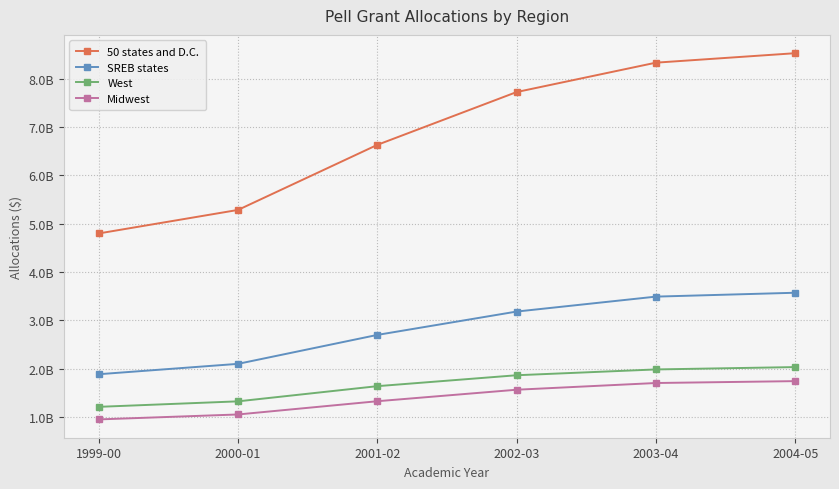

At 2004-05, list the series in order from largest to smallest.

50 states and D.C., SREB states, West, Midwest